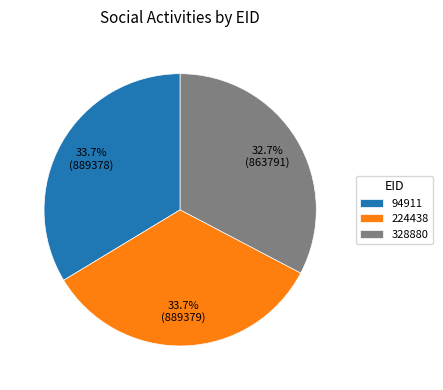

Does 94911 represent more than half of the total?

No